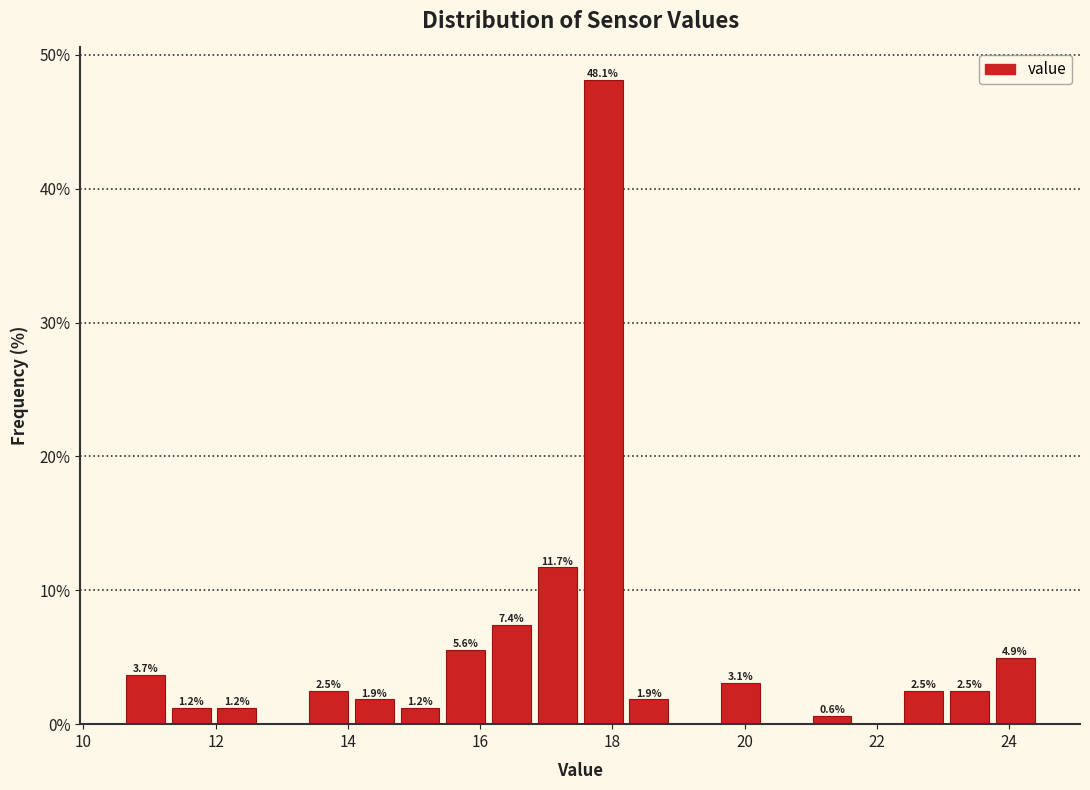

Around what value on the x-axis is the tallest bar? Give the approximate position of its centre, as read against the axis.

17.8